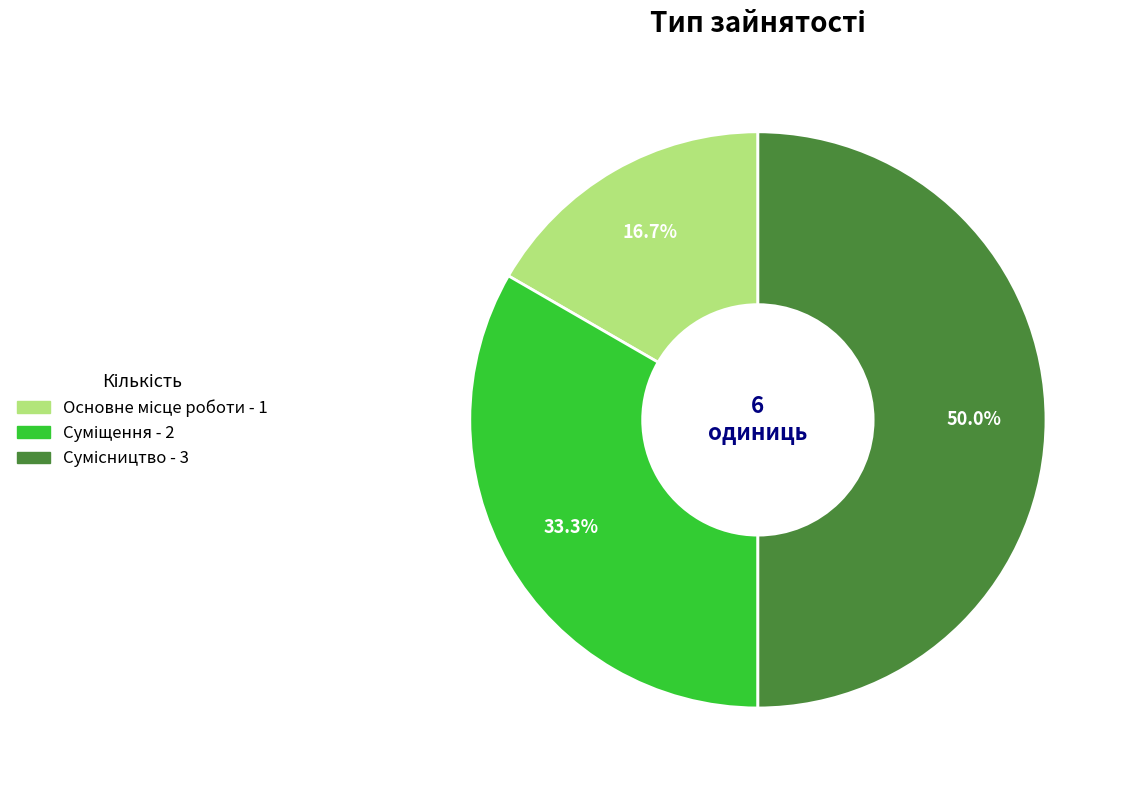

Count the number of slices in the pie.

3